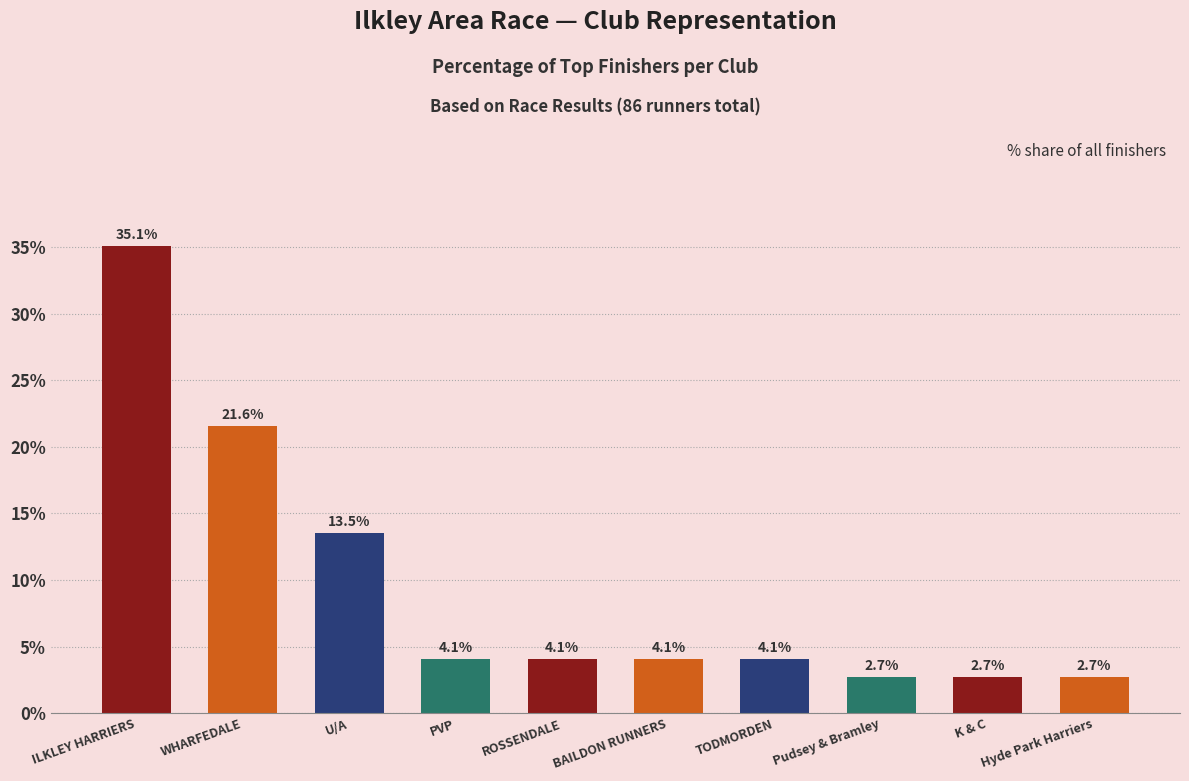

What is the label of the 6th bar from the right?

ROSSENDALE